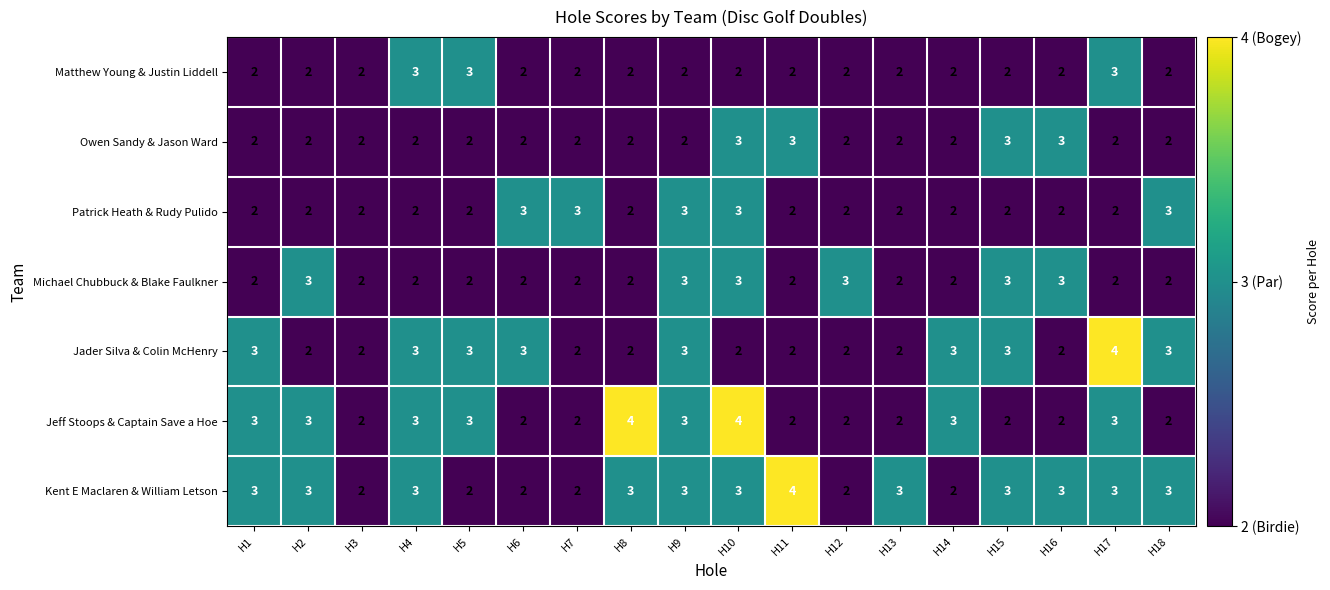

What is the total value across all series at H13?

15